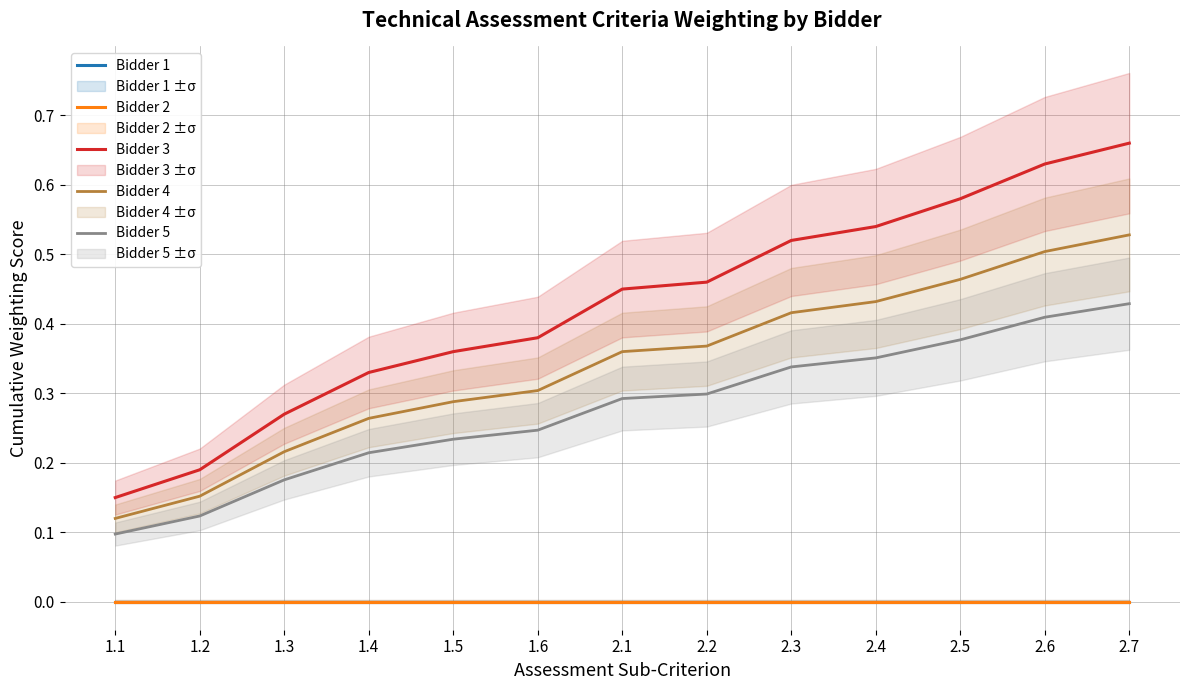

How many distinct data groups are displayed?

5